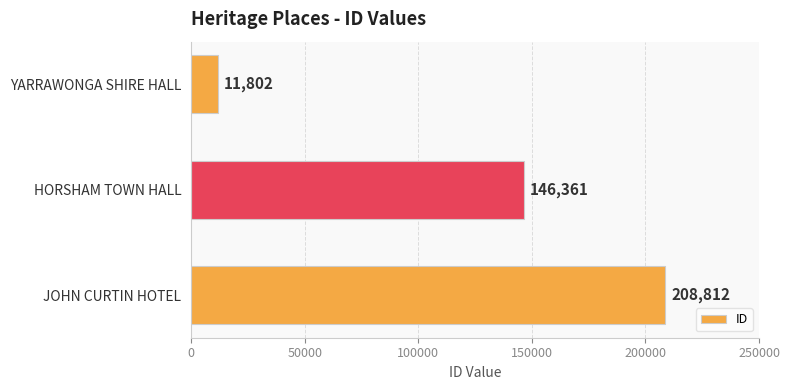

List the labels in order of value, largest first.

JOHN CURTIN HOTEL, HORSHAM TOWN HALL, YARRAWONGA SHIRE HALL